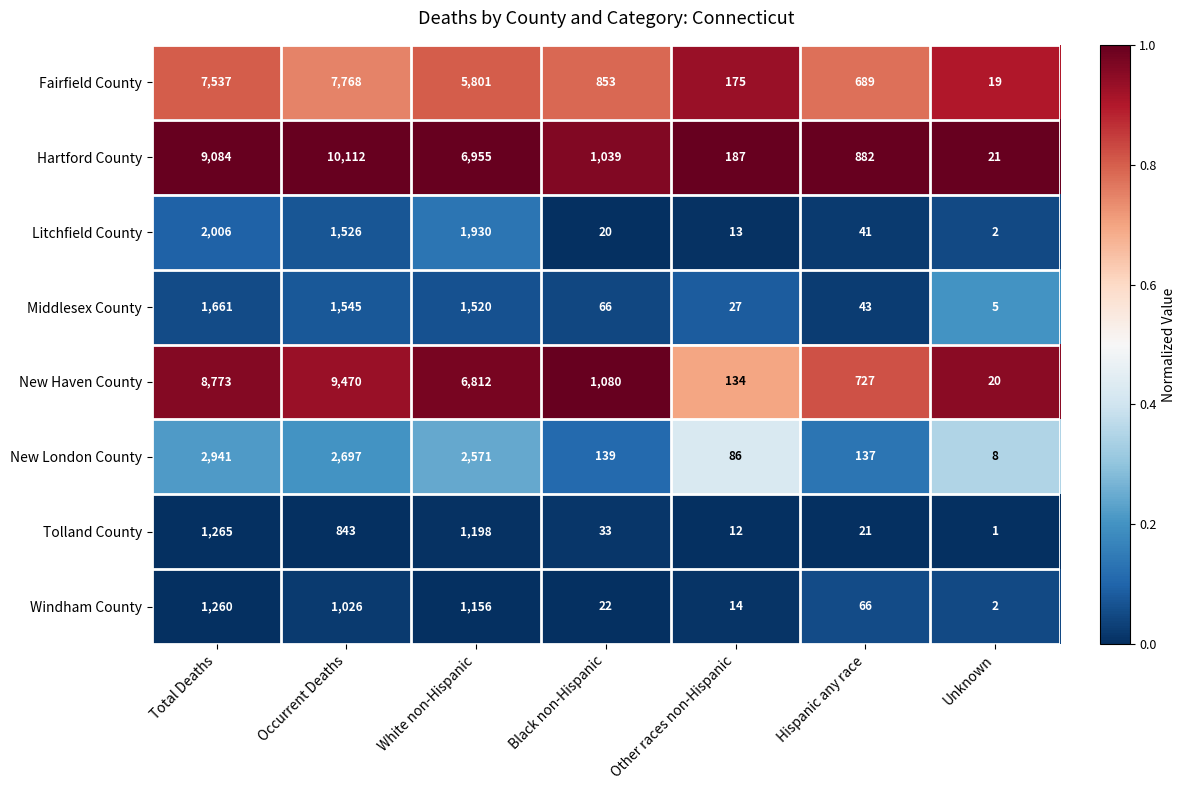

What is the total value across all series at Occurrent Deaths?

34987